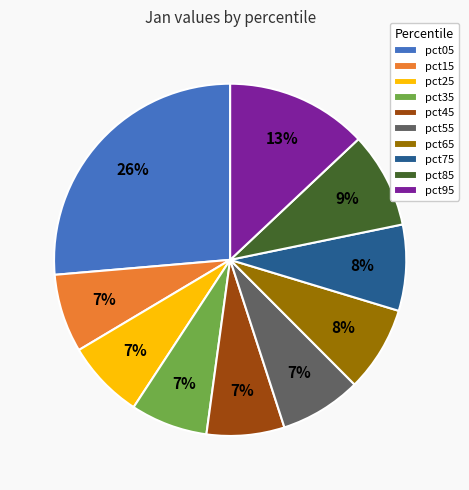

What percentage is the pct95 slice, to the nearest percent?

13%